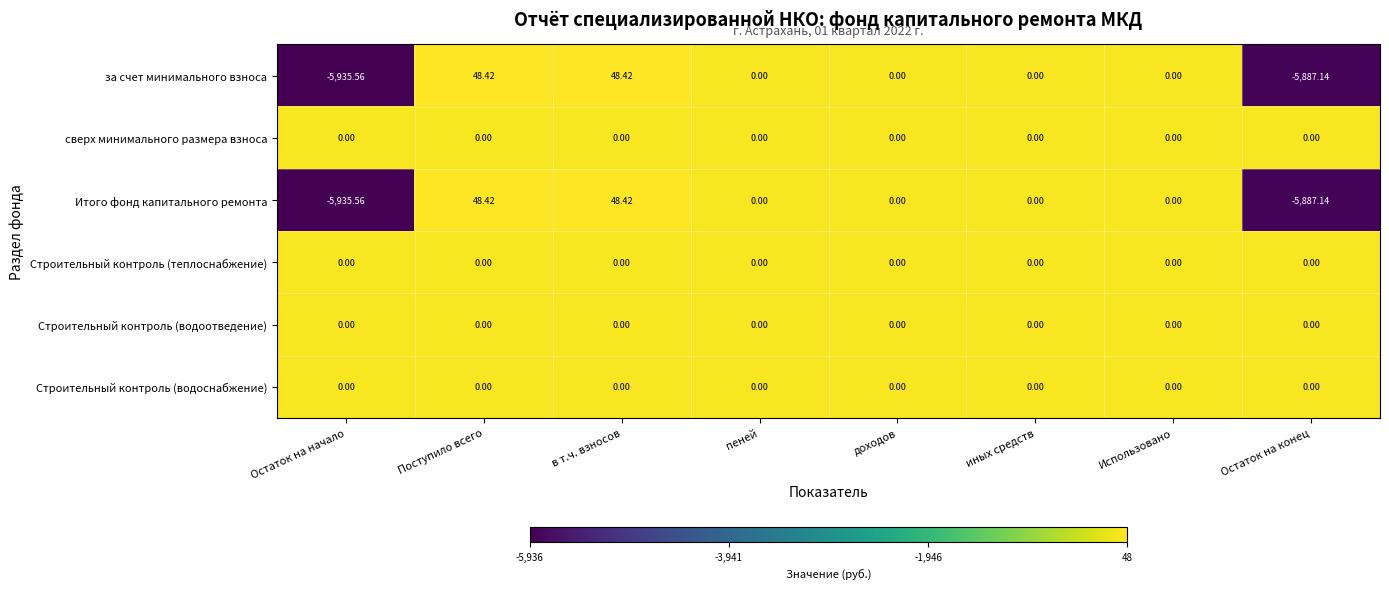

At which category does the chart reach its minimum across all series?

Остаток на начало